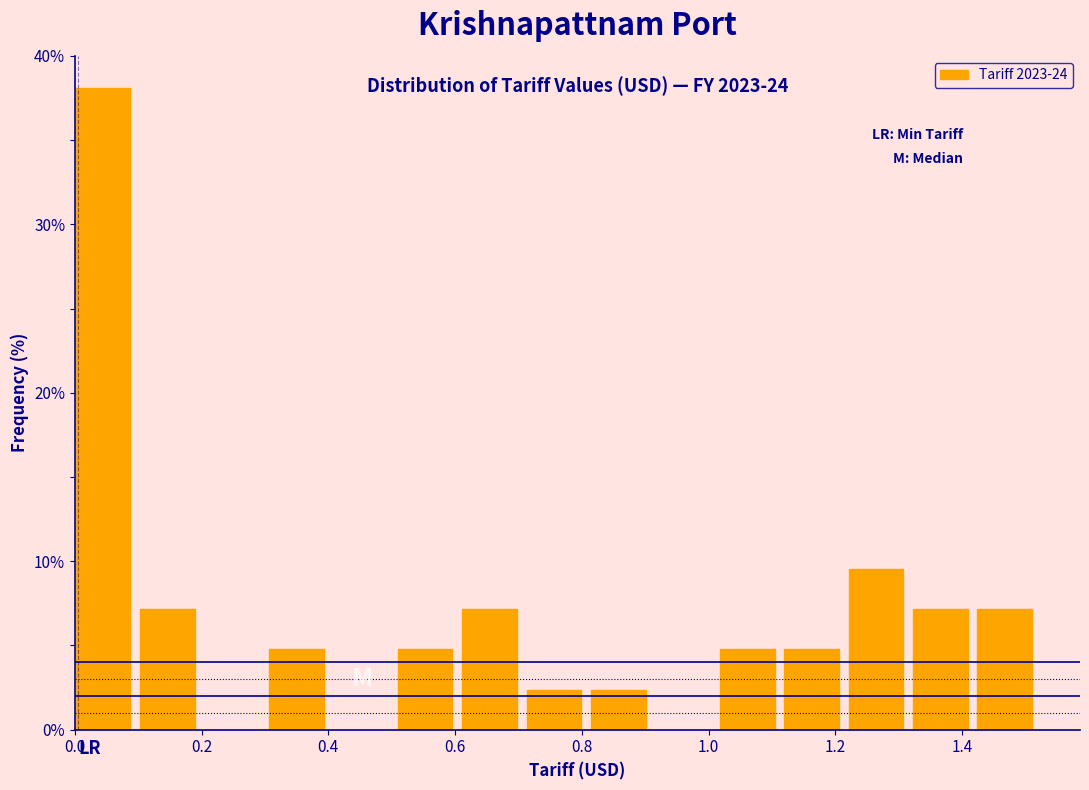

Over which range of the x-axis is the bar tallest?

0.00 to 0.10